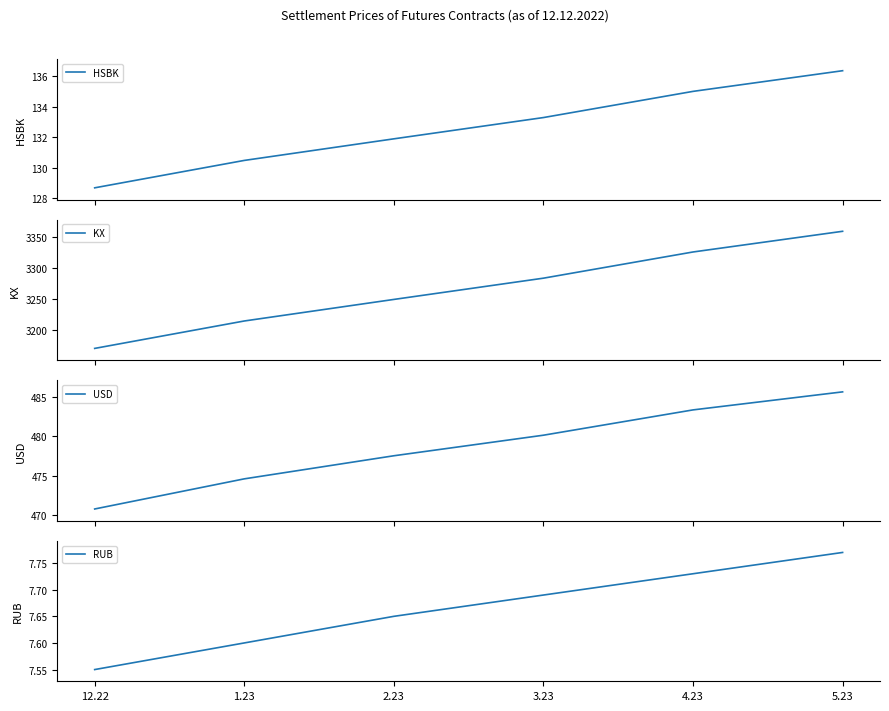

What is the difference between the maximum and minimum values in the RUB series?

0.2